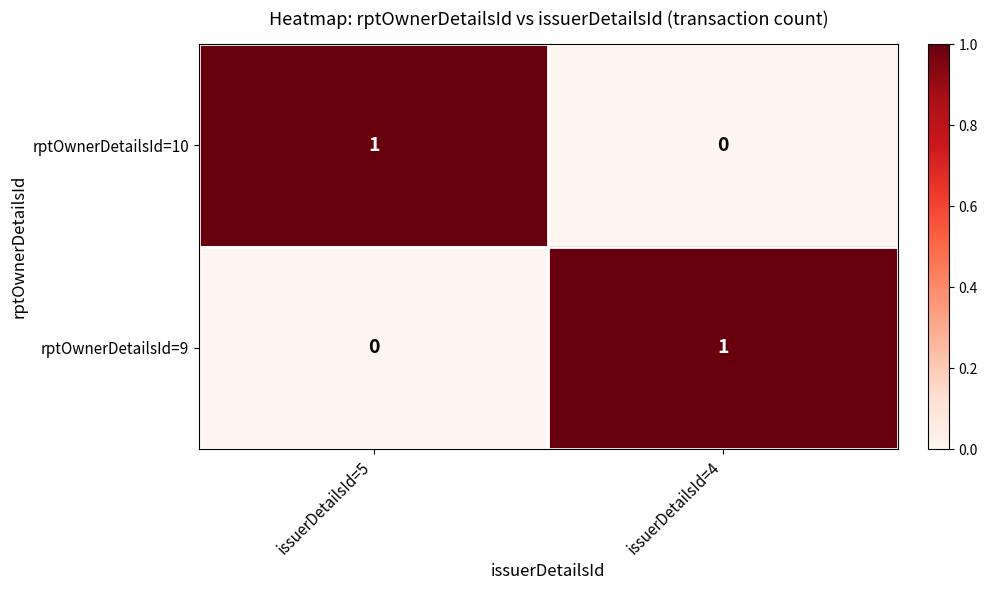

Is it true that rptOwnerDetailsId=9 equals 0 at issuerDetailsId=5?

True